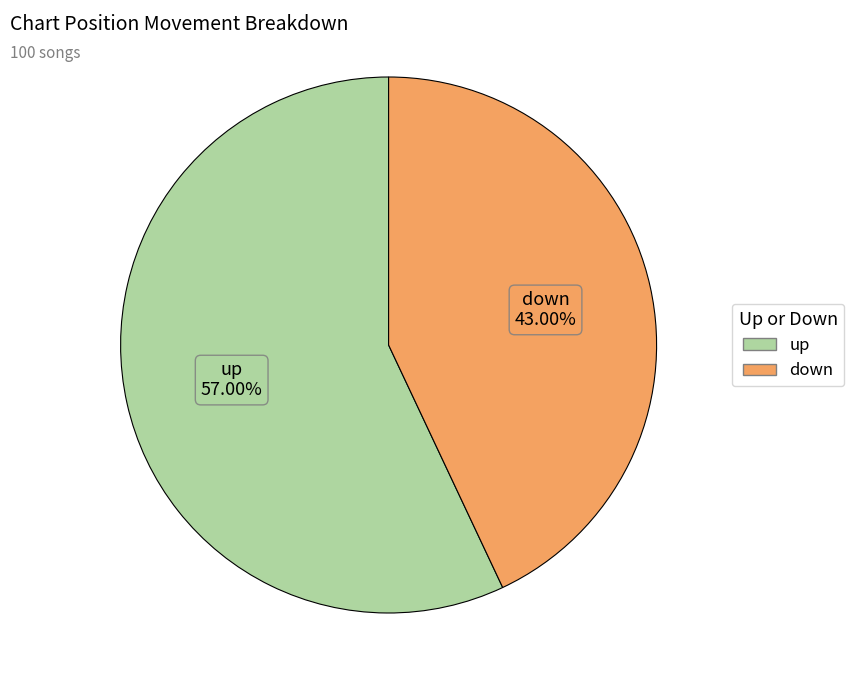

Which slice is the largest?

up